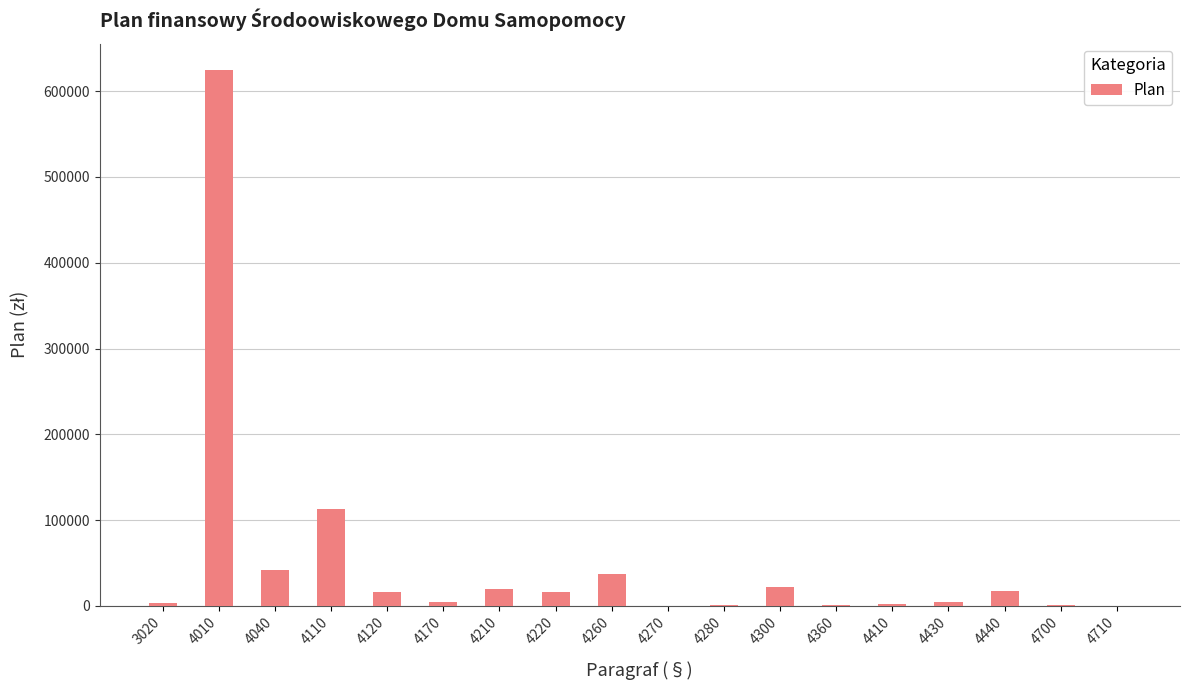

What is the change in value from 4110 to 4220?

-97200